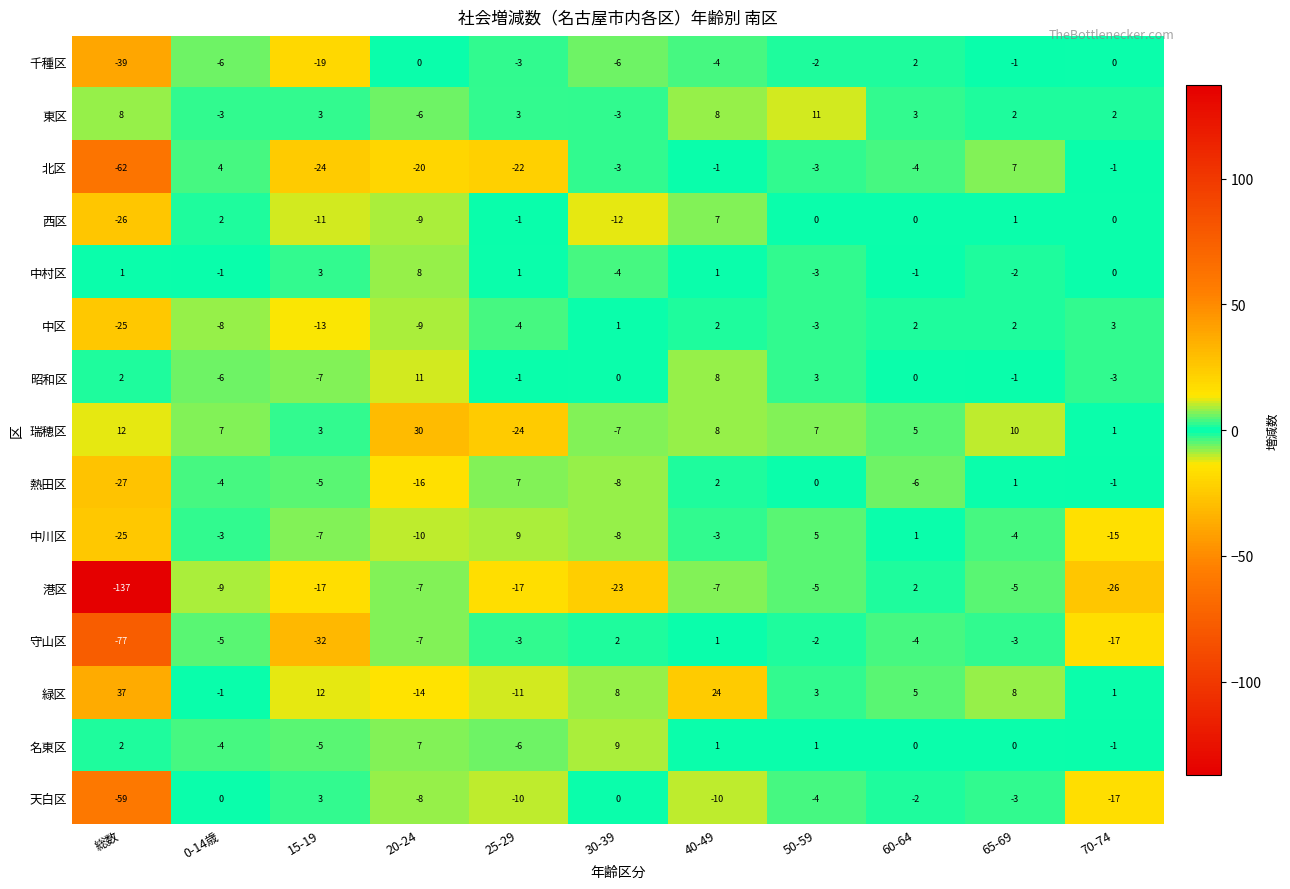

What is the spread (max minus min) of values at 65-69?

15